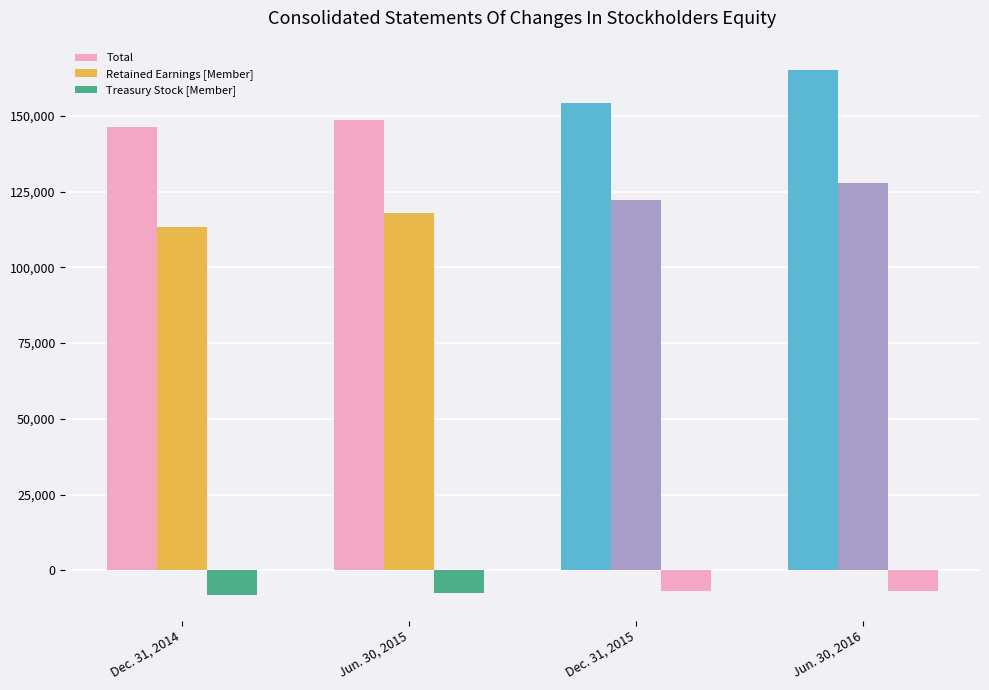

How many groups of bars are there?

4